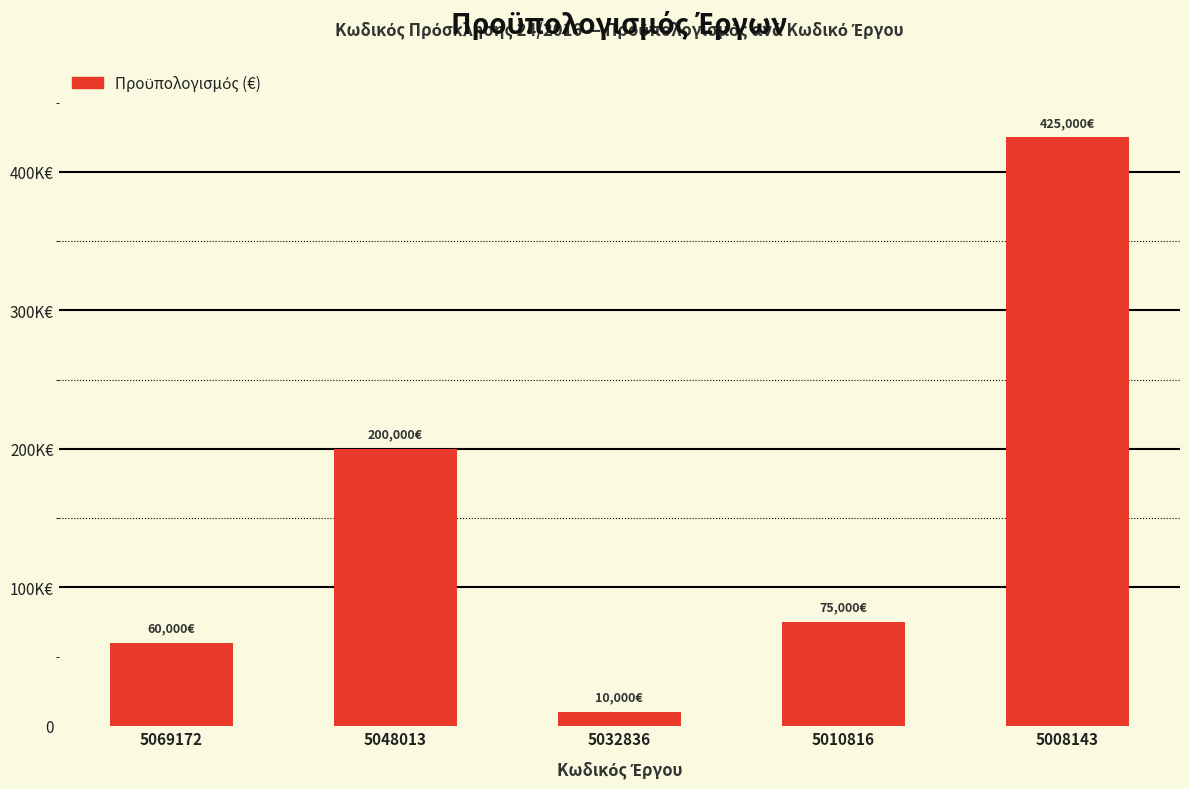

At which label is the value closest to 217500?

5048013